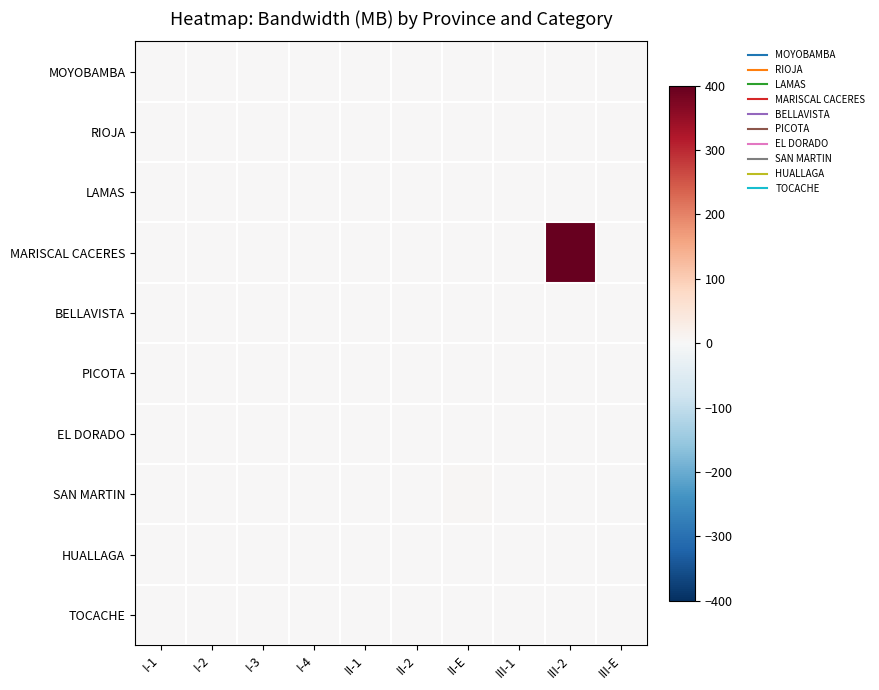

Reading left to right, list all the values displayed in this chart.

MOYOBAMBA: I-1=0	I-2=0	I-3=0	I-4=0	II-1=0	II-2=0	II-E=0	III-1=0	III-2=0	III-E=0
RIOJA: I-1=0	I-2=0	I-3=0	I-4=2	II-1=0	II-2=0	II-E=0	III-1=0	III-2=0	III-E=0
LAMAS: I-1=0	I-2=0	I-3=0	I-4=0	II-1=0	II-2=0	II-E=0	III-1=0	III-2=0	III-E=0
MARISCAL CACERES: I-1=0	I-2=0	I-3=0	I-4=0	II-1=0	II-2=0	II-E=0	III-1=0	III-2=400	III-E=0
BELLAVISTA: I-1=0	I-2=0	I-3=0	I-4=0	II-1=0	II-2=0	II-E=0	III-1=0	III-2=0	III-E=0
PICOTA: I-1=0	I-2=0	I-3=0	I-4=0	II-1=0	II-2=0	II-E=0	III-1=0	III-2=0	III-E=0
EL DORADO: I-1=0	I-2=0	I-3=0	I-4=0	II-1=0	II-2=0	II-E=0	III-1=0	III-2=0	III-E=0
SAN MARTIN: I-1=0	I-2=0	I-3=0	I-4=0	II-1=0	II-2=0	II-E=4	III-1=2	III-2=0	III-E=0
HUALLAGA: I-1=0	I-2=0	I-3=0	I-4=0	II-1=0	II-2=0	II-E=0	III-1=0	III-2=0	III-E=0
TOCACHE: I-1=0	I-2=0	I-3=0	I-4=0	II-1=0	II-2=0	II-E=0	III-1=0	III-2=0	III-E=0